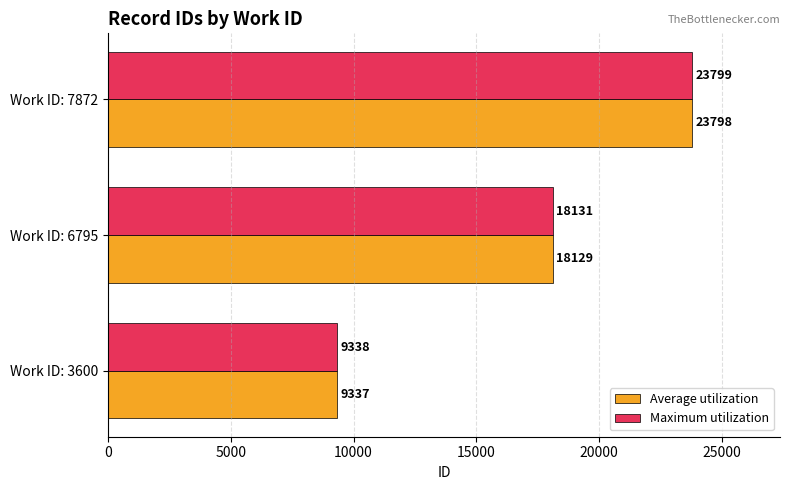

Rank the series by their maximum value, from highest to lowest.

Maximum utilization, Average utilization